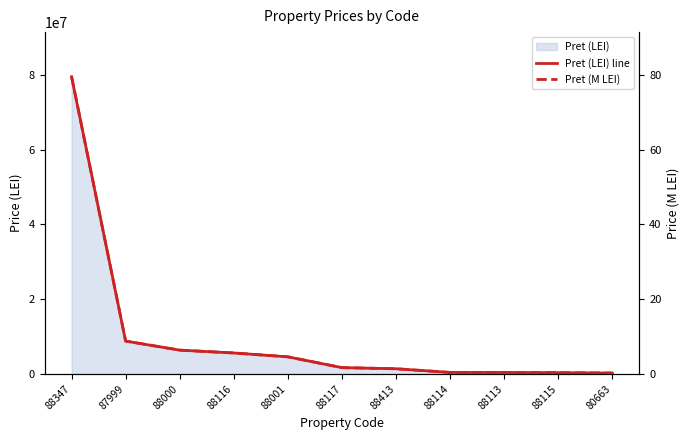

What is the sum of the Pret (LEI) line values at 88347 and 88001?

84102552.0